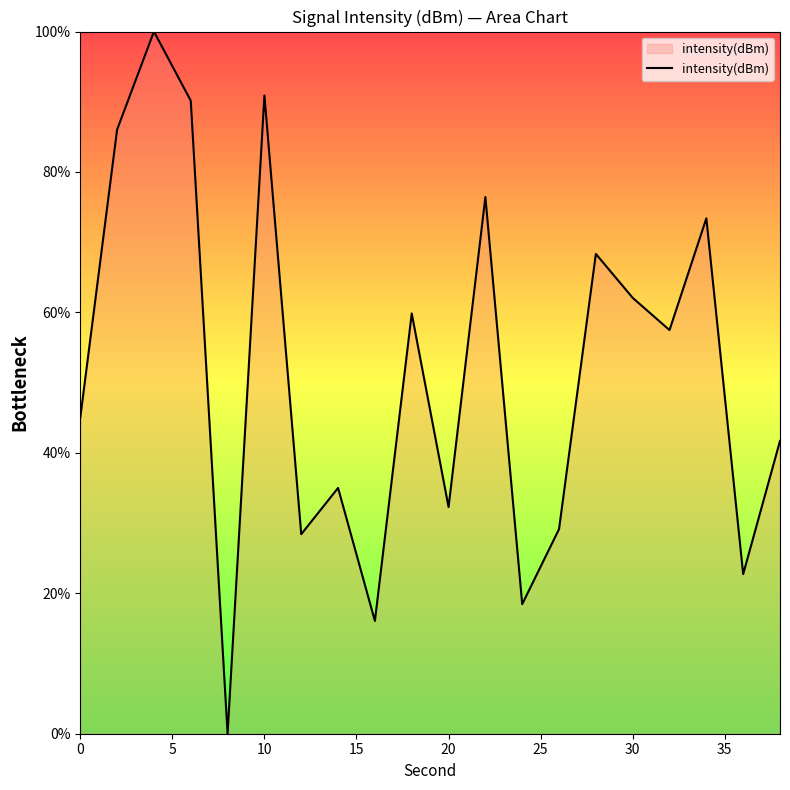

How many lines are shown in the chart?

1